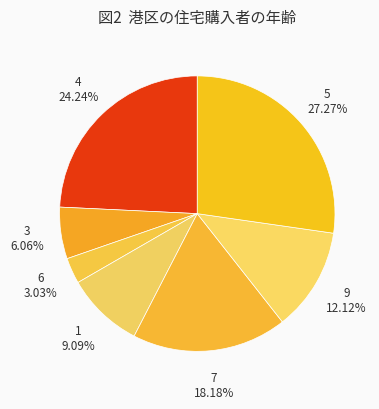

Count the number of slices in the pie.

7